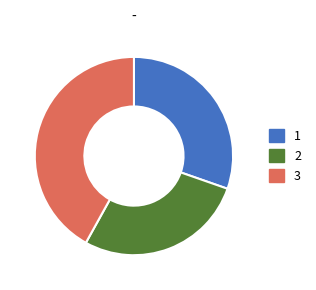

Approximately how many times larger is the value at 2 compared to 3?

0.7